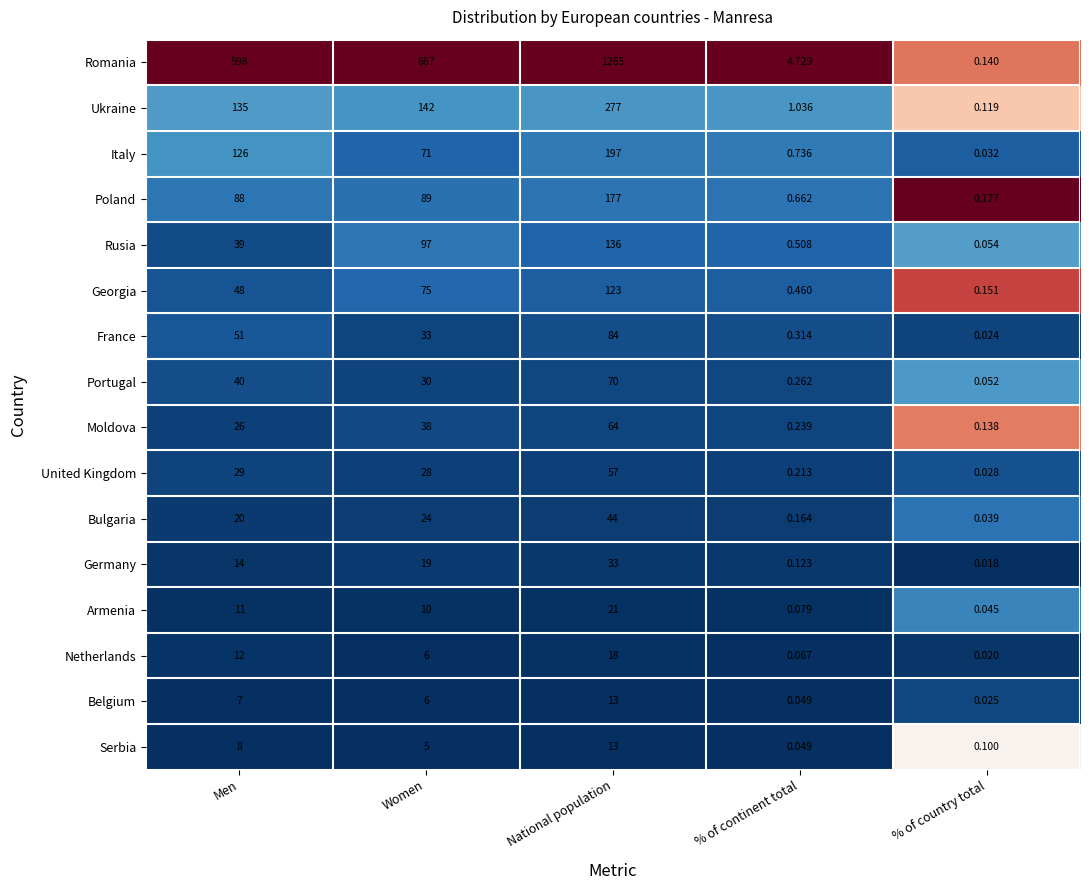

Rank the series at % of country total from lowest to highest value.

Germany, Netherlands, France, Belgium, United Kingdom, Italy, Bulgaria, Armenia, Portugal, Rusia, Serbia, Ukraine, Moldova, Romania, Georgia, Poland